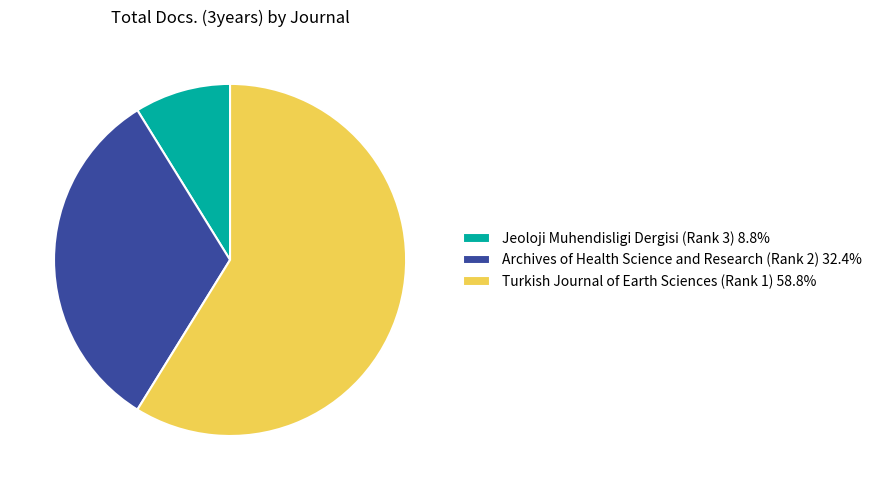

Rank the categories by value from lowest to highest.

Jeoloji Muhendisligi Dergisi (Rank 3), Archives of Health Science and Research (Rank 2), Turkish Journal of Earth Sciences (Rank 1)